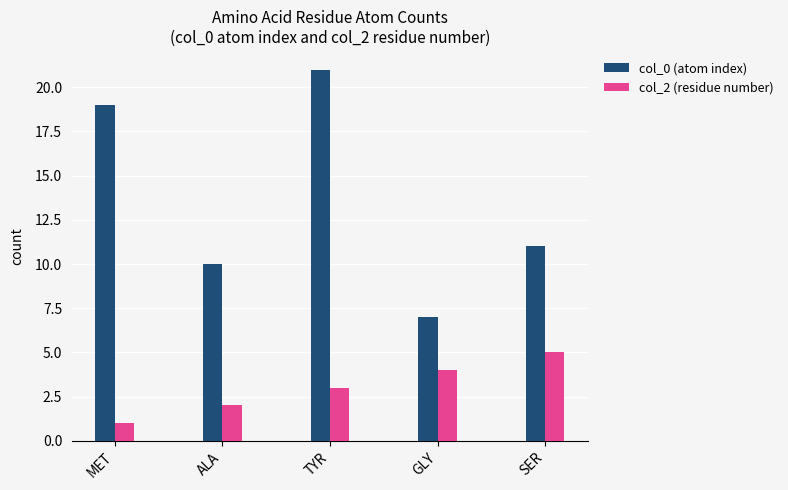

Where is col_0 (atom index) nearest to the value 14?

SER